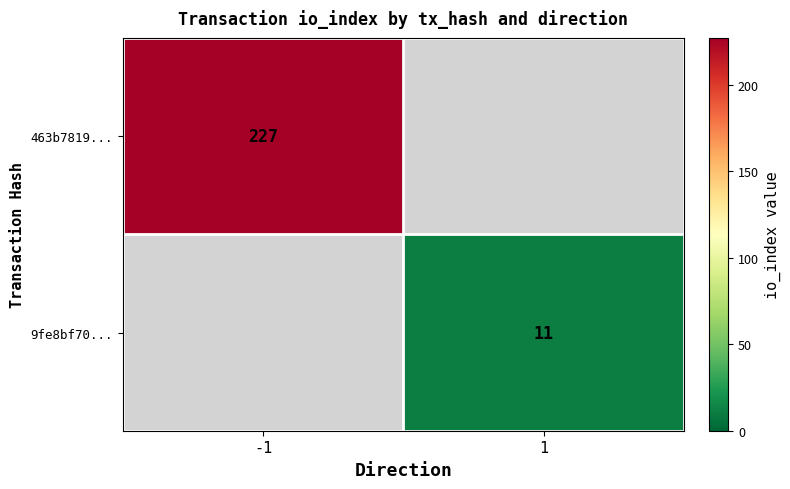

The value of 463b7819... at -1 is 148. True or false?

False